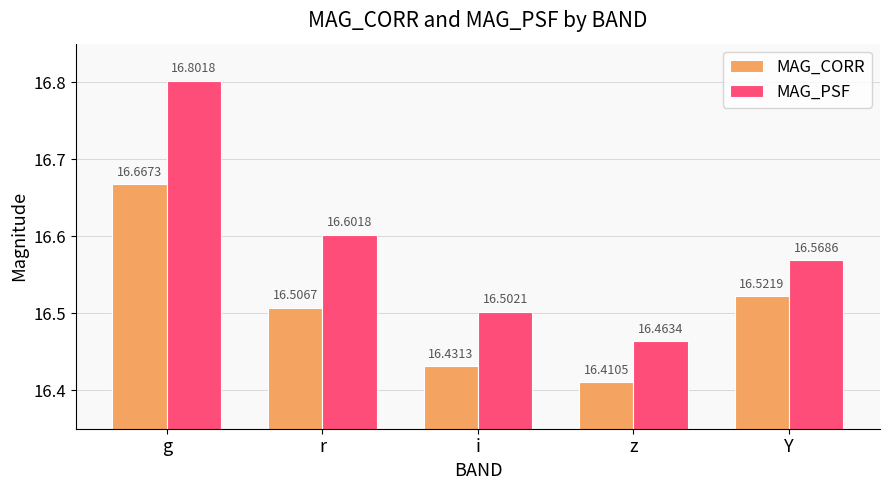

At which label does MAG_CORR reach its peak?

g